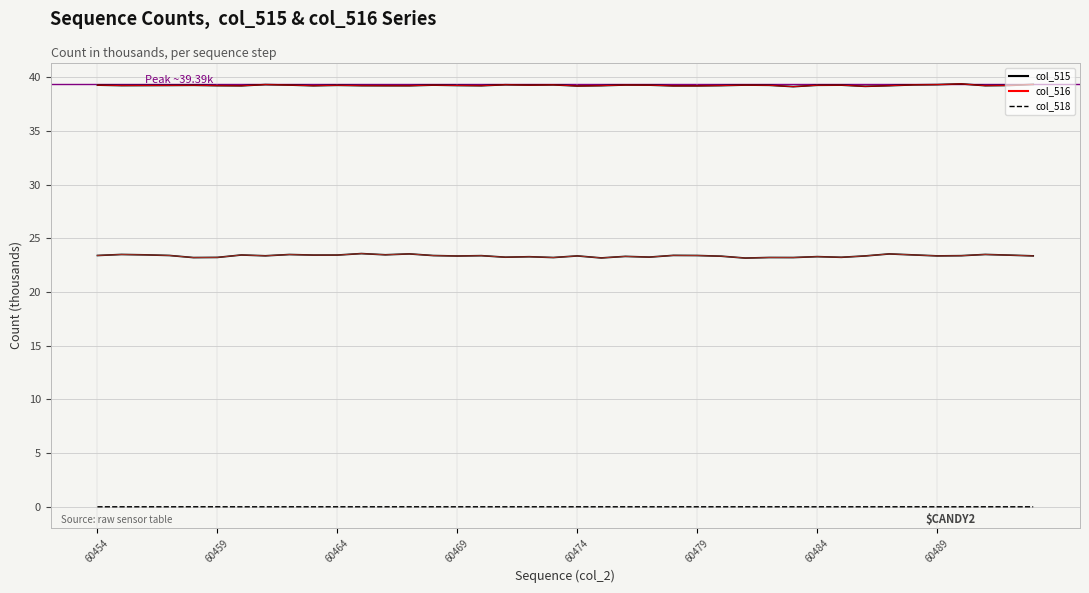

Does the chart have visible grid lines?

Yes